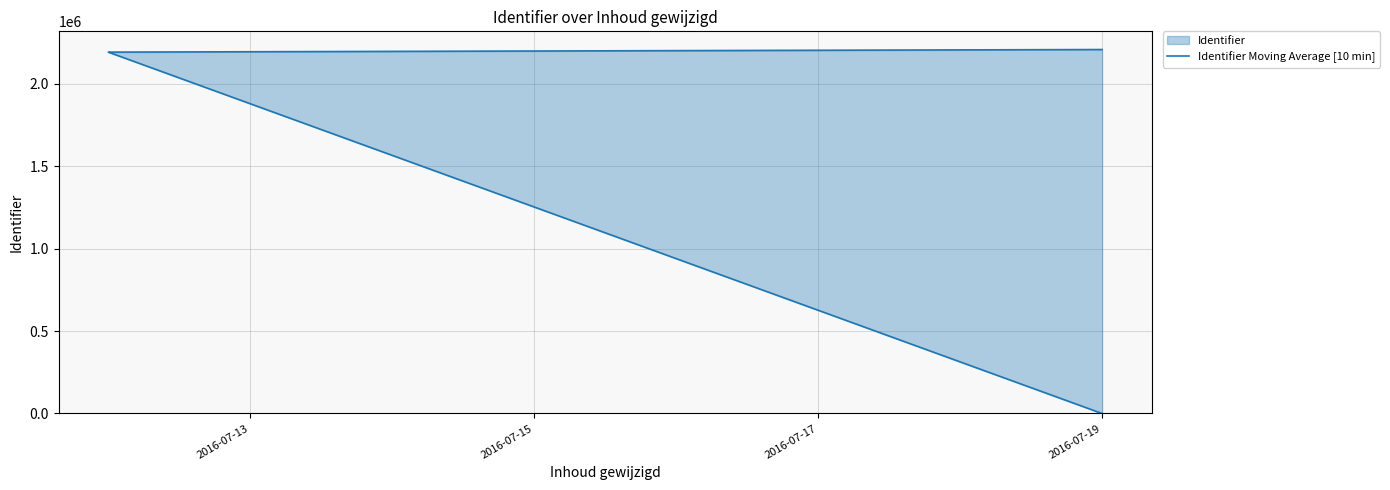

How many positive values are there?

9